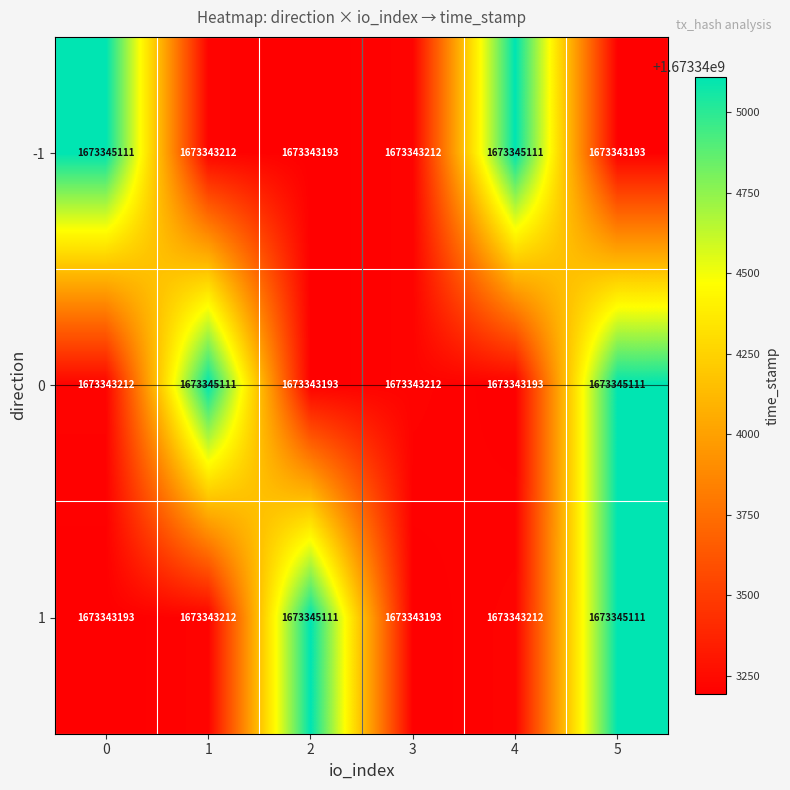

Reading right to left, what are all the values shown in this chart?

-1: 1673343193	1673345111	1673343212	1673343193	1673343212	1673345111
0: 1673345111	1673343193	1673343212	1673343193	1673345111	1673343212
1: 1673345111	1673343212	1673343193	1673345111	1673343212	1673343193